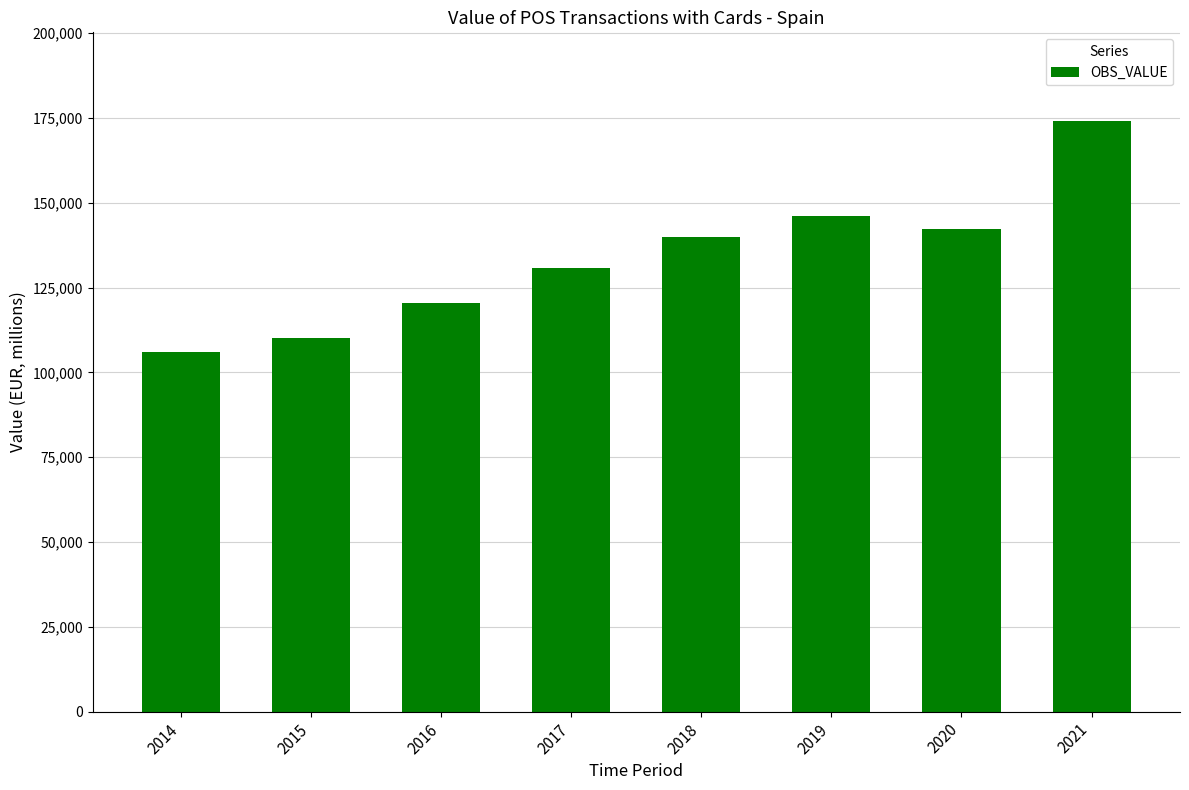

What is the ratio of the value at 2014 to the value at 2019?

0.7